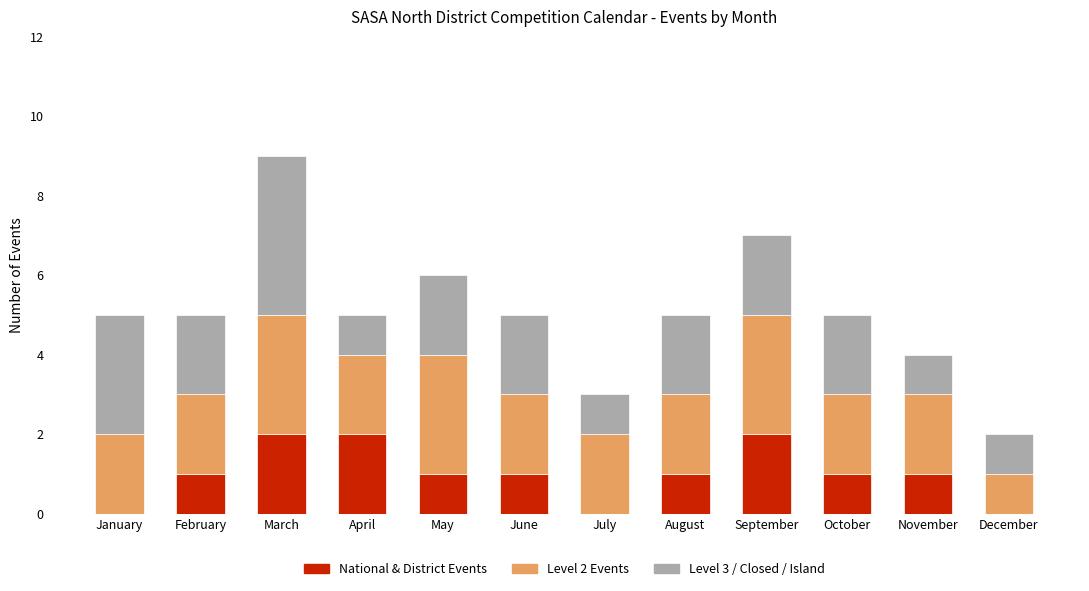

At which category is the sum across all series the highest?

March